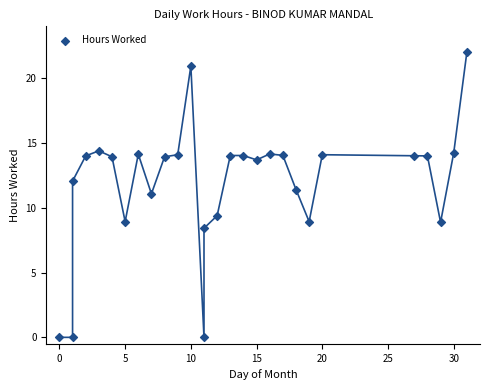

What is the range of Y values (max minus min)?

22.0